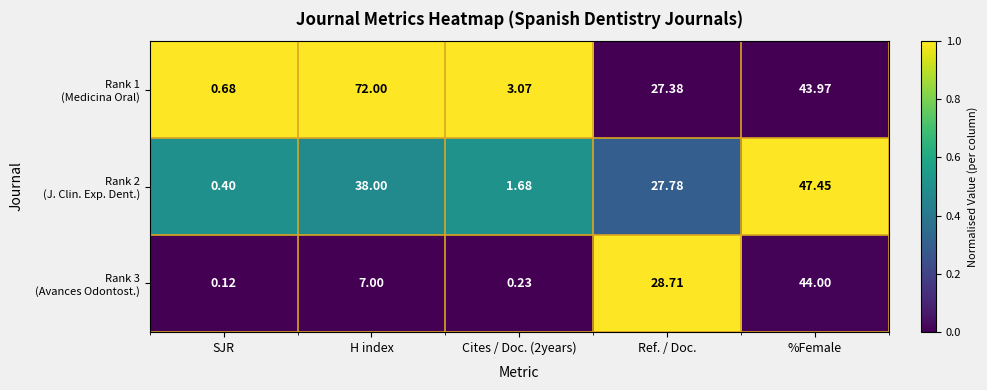

How many series are shown in this chart?

3